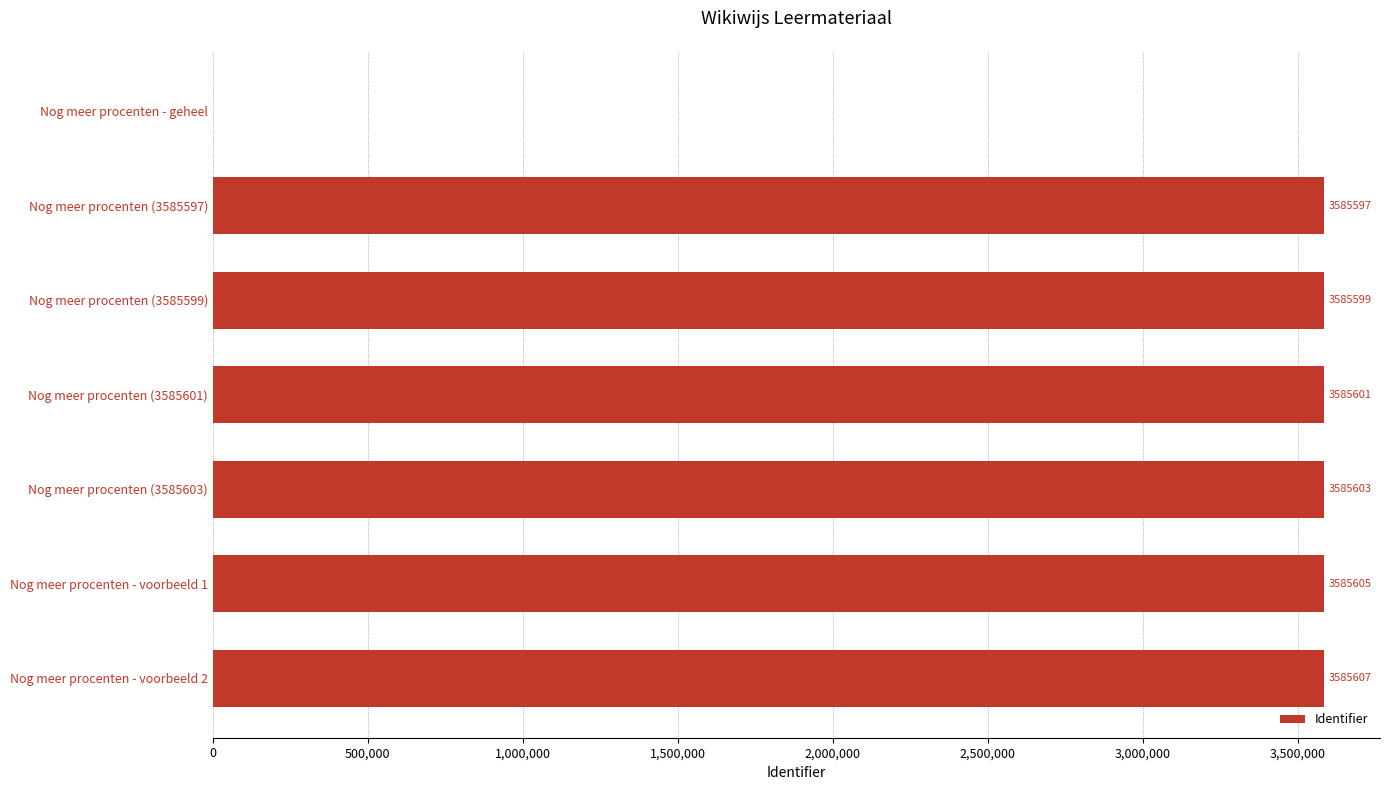

At which category does the chart reach its peak across all series?

Nog meer procenten - voorbeeld 2